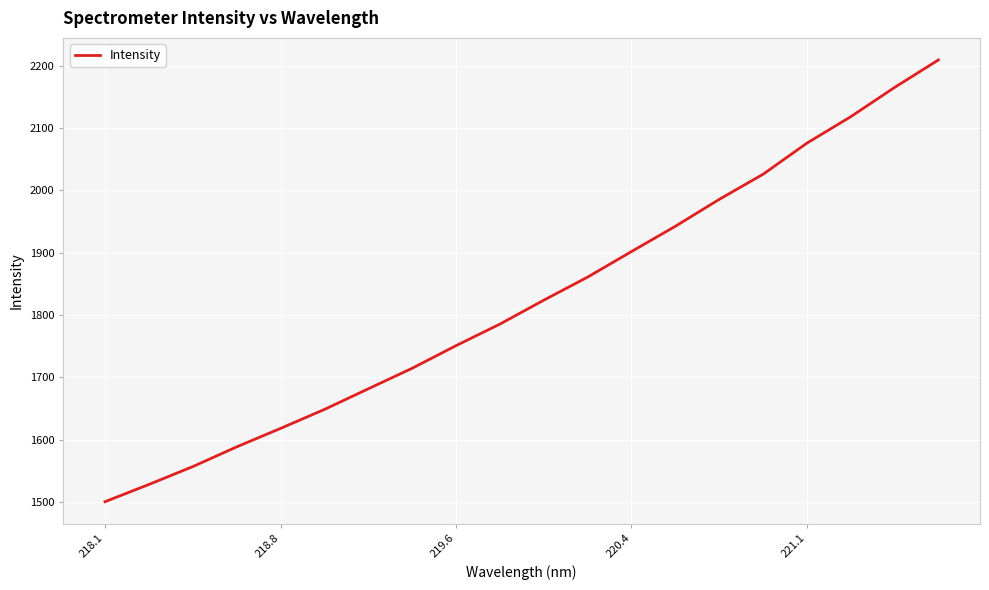

What is the difference between the maximum and minimum values?

708.8